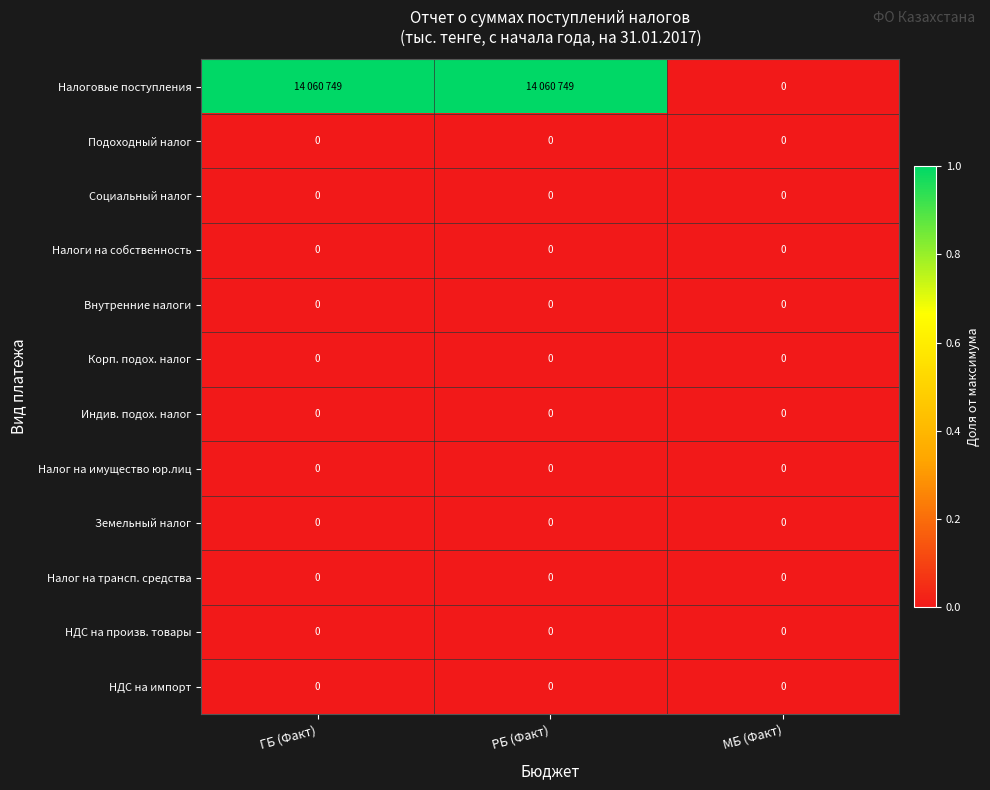

Is it true that Социальный налог equals 0 at ГБ (Факт)?

True